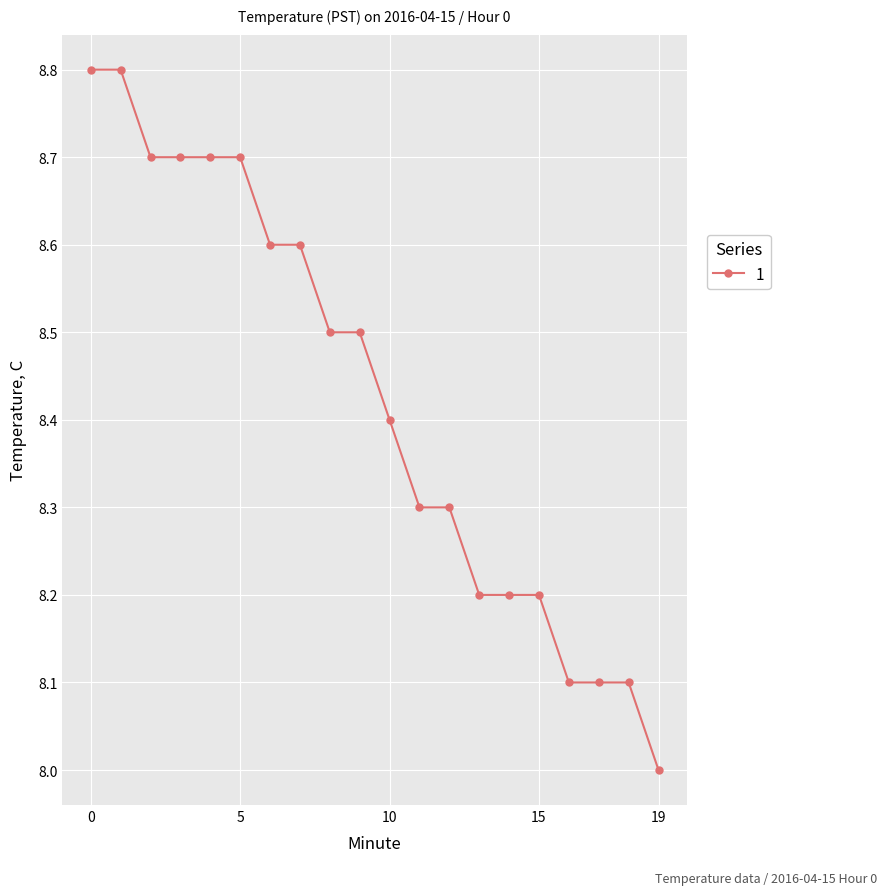

How many lines are shown in the chart?

1